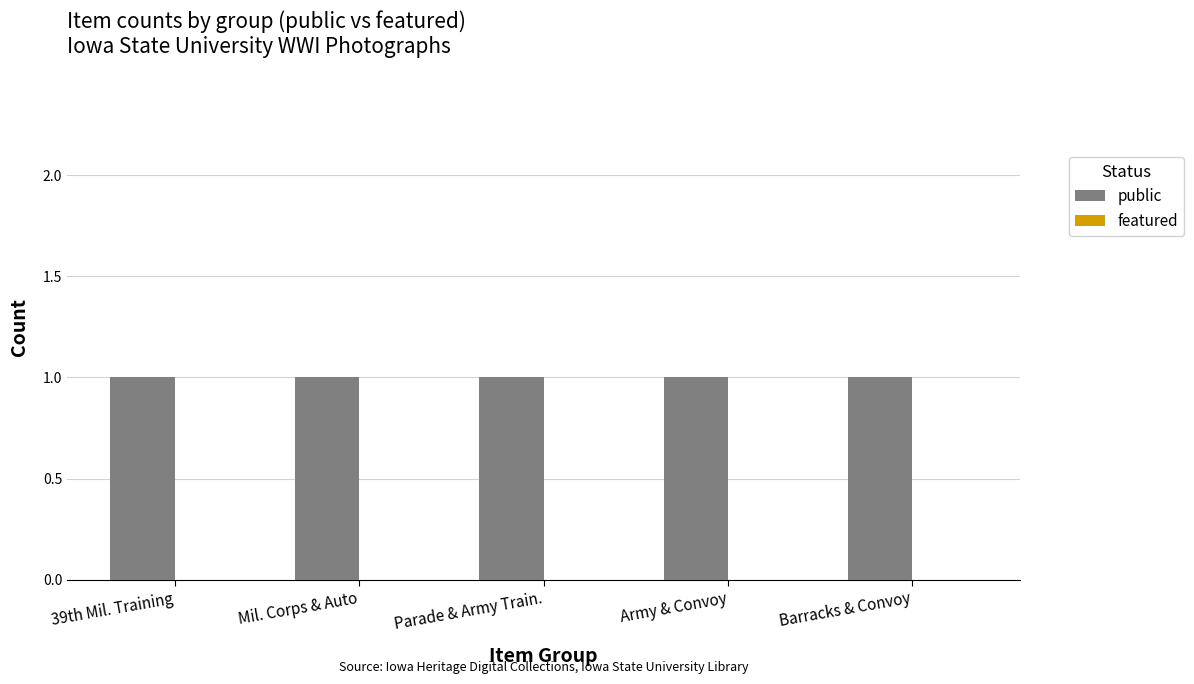

Does the chart contain stacked bars?

No